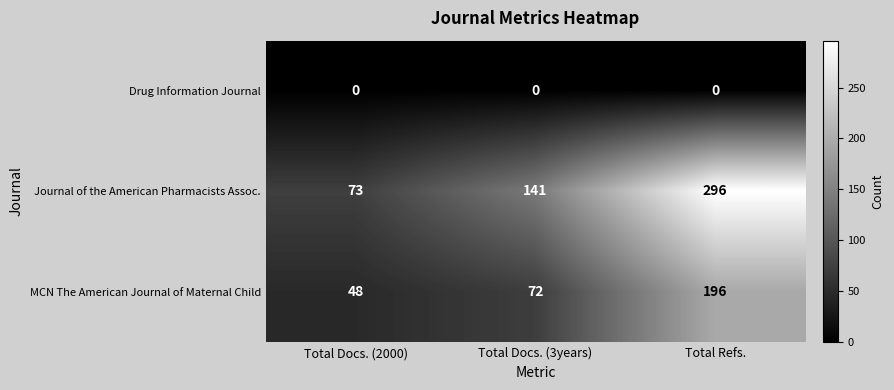

At Total Docs. (2000), list the series in order from largest to smallest.

Journal of the American Pharmacists Assoc., MCN The American Journal of Maternal Child, Drug Information Journal